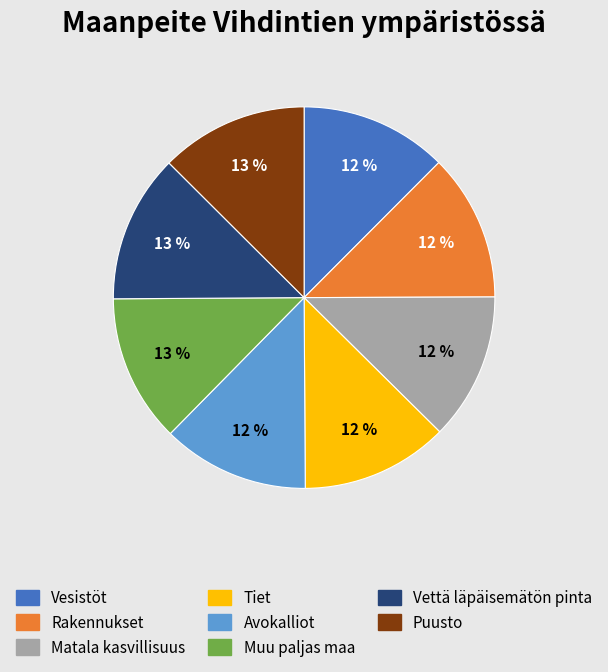

The Avokalliot slice represents 2% of the pie. True or false?

False